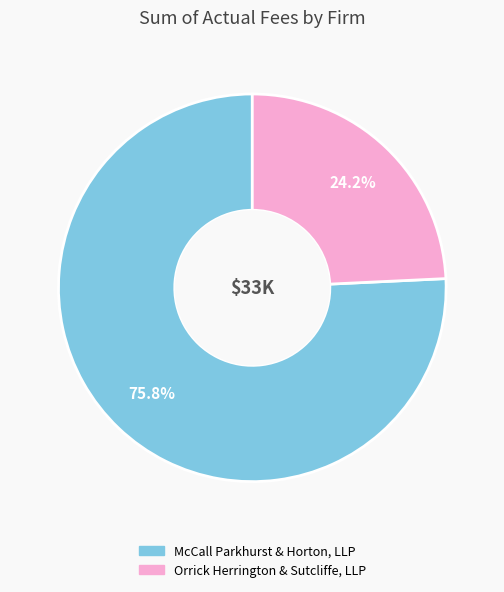

What portion of the pie excludes Orrick Herrington & Sutcliffe, LLP?

75.8%